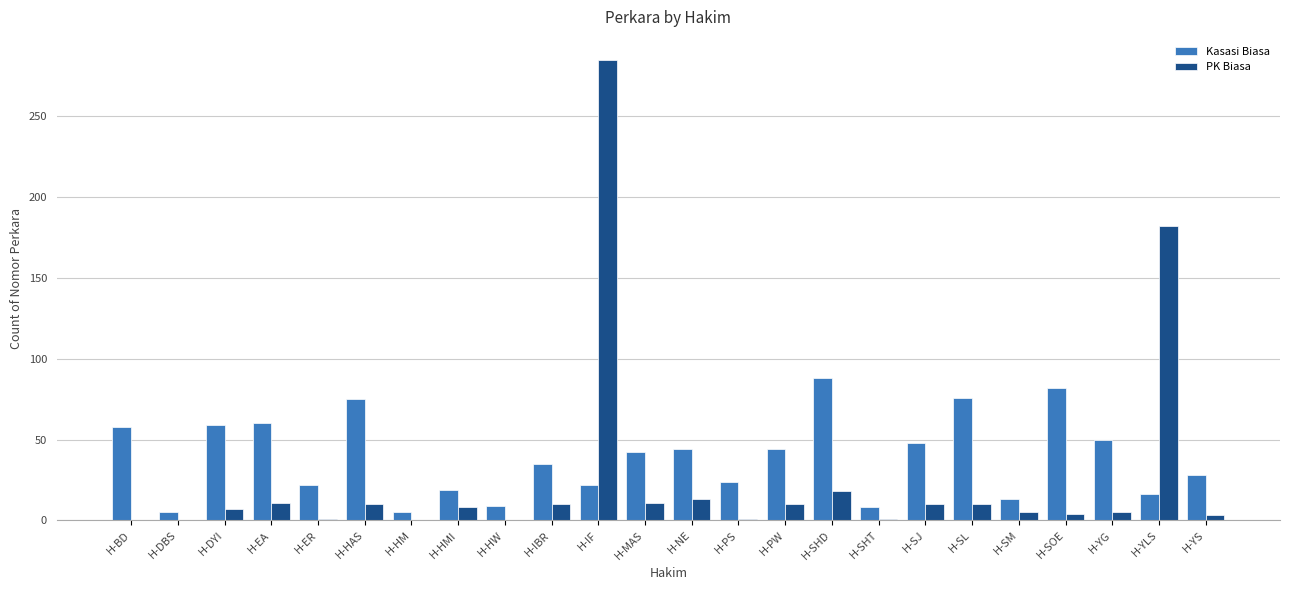

What is the highest value of the Kasasi Biasa series?

88